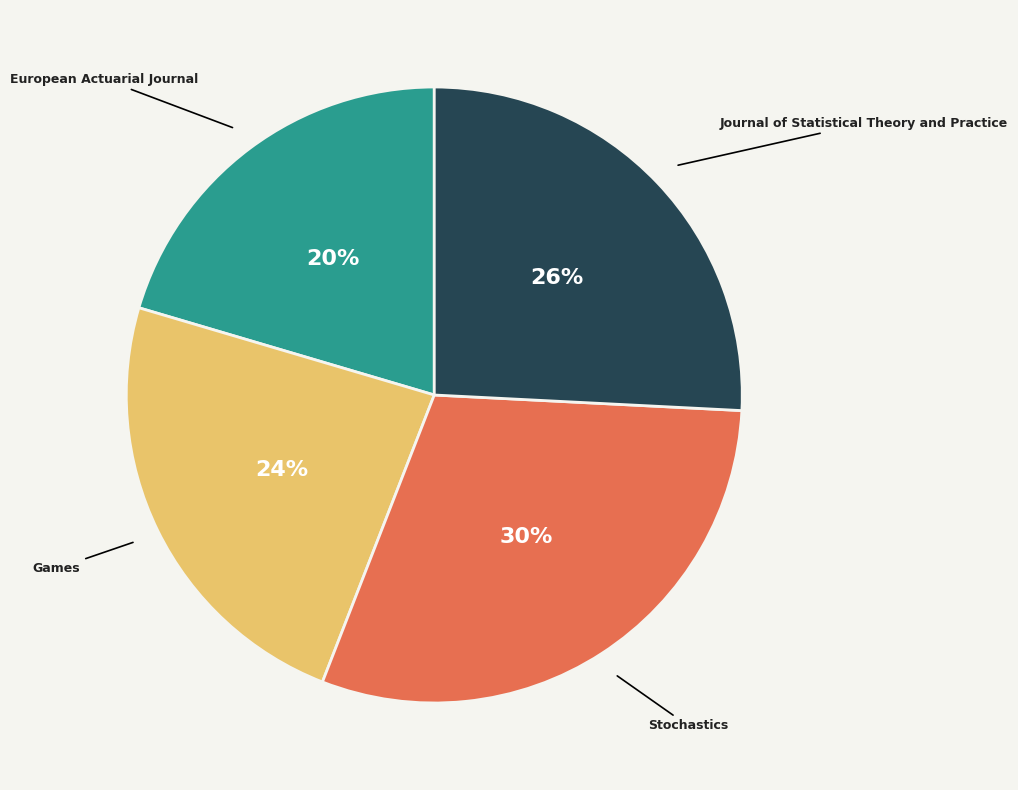

True or false: European Actuarial Journal accounts for 5% of the total.

False